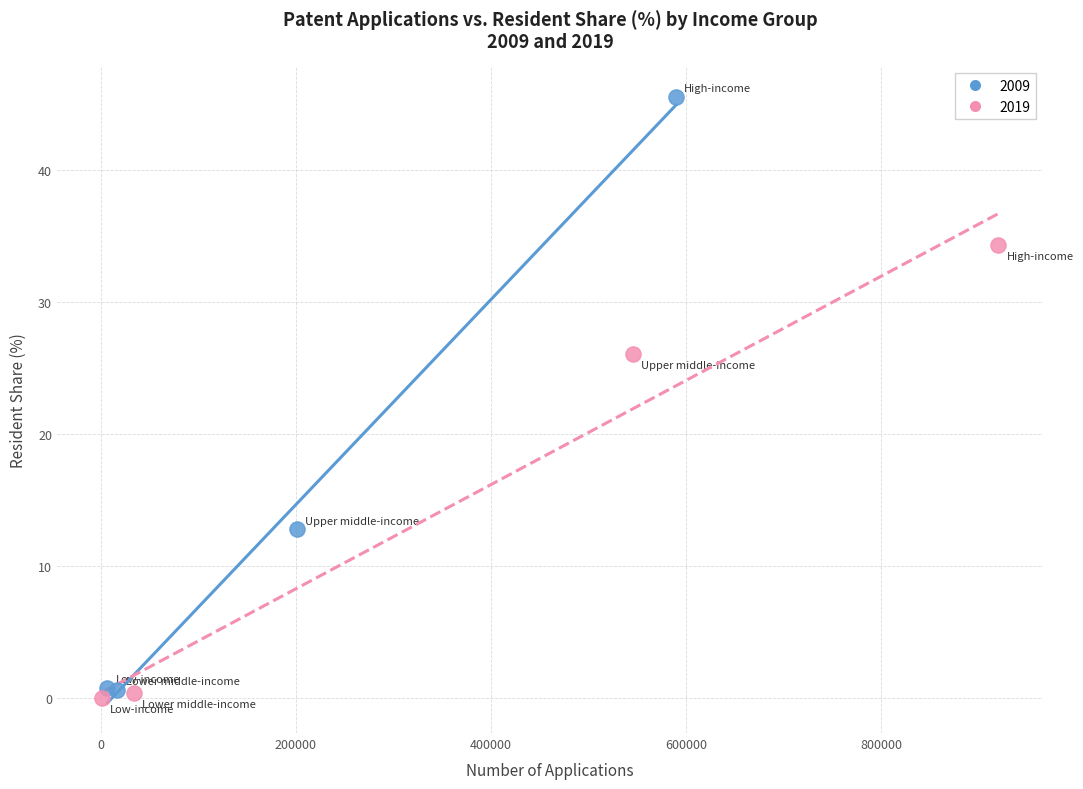

Which series has the widest spread of Y values?

2009